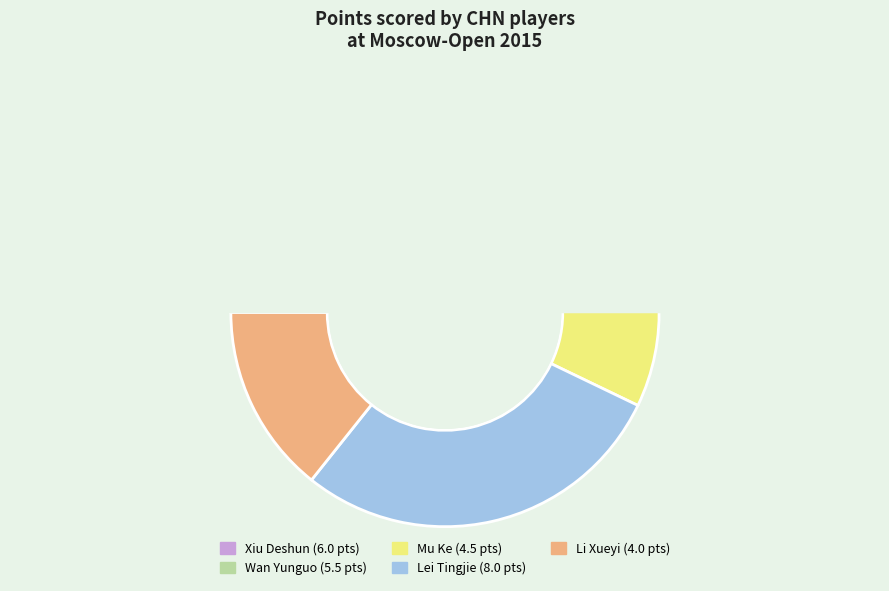

To the nearest percent, what percentage of the pie is Lei Tingjie?

29%